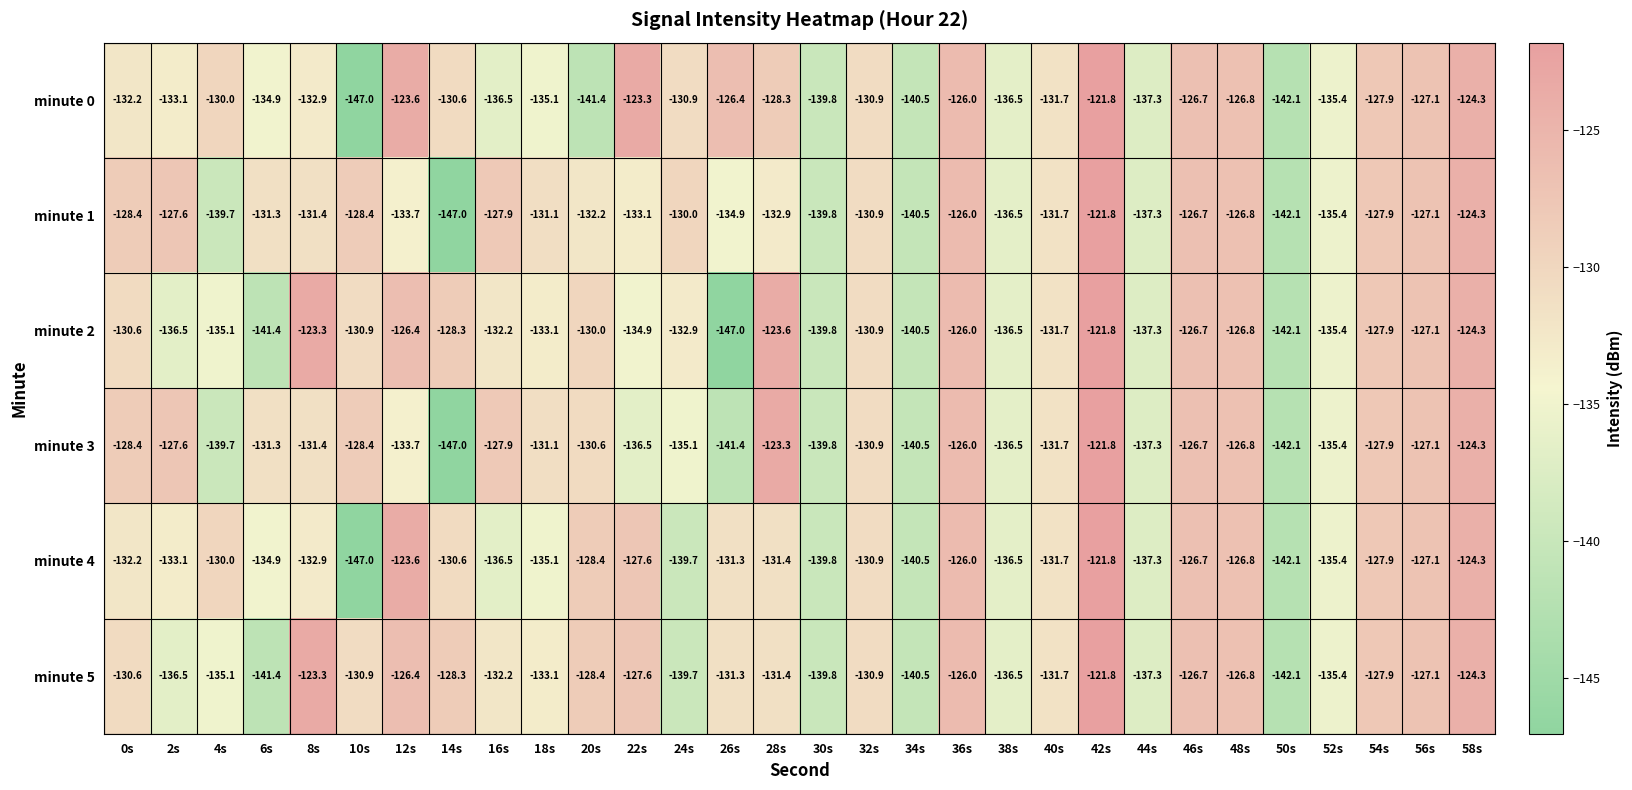

At which label is minute 1 closest to -134?

12s